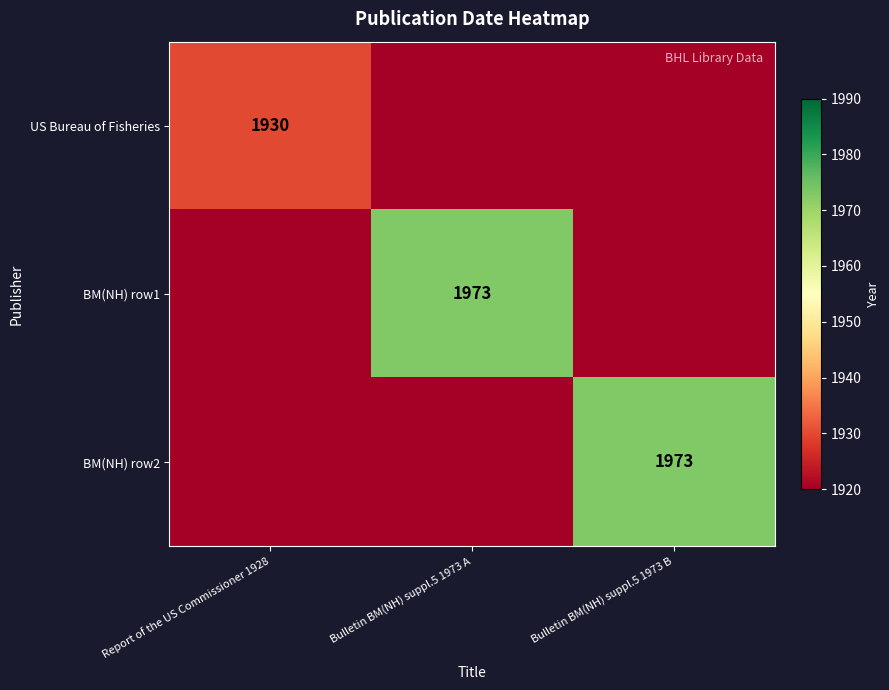

True or false: BM(NH) row1 has a value of 1973 at Bulletin BM(NH) suppl.5 1973 A.

True